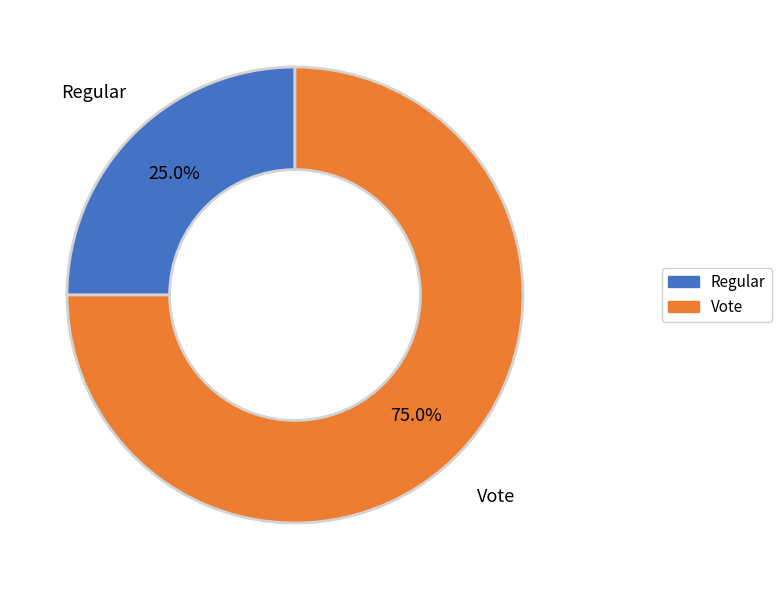

Does any single category account for the majority?

Yes